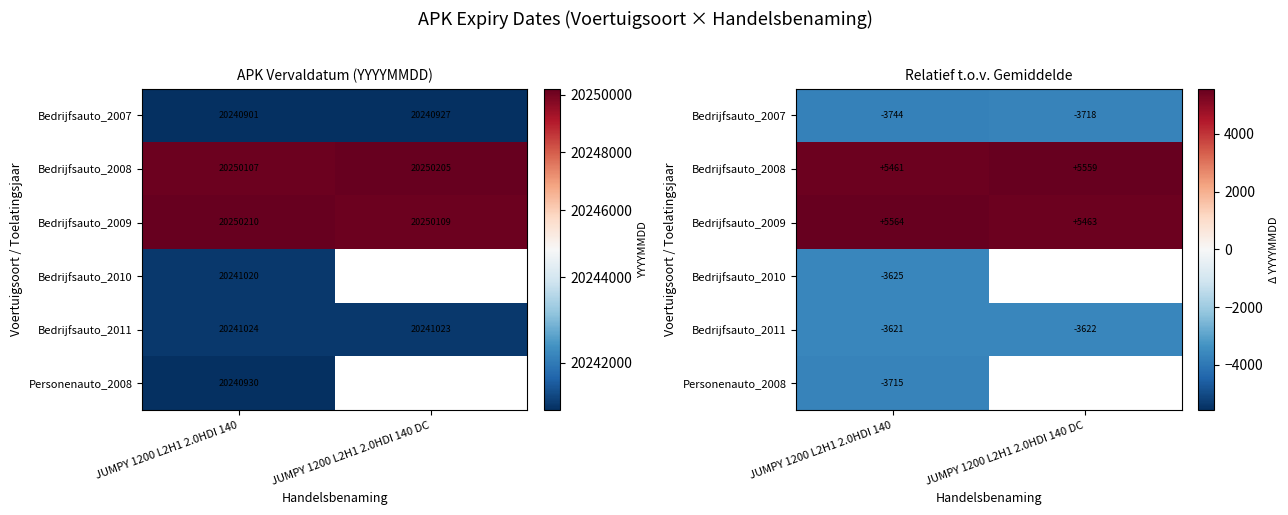

What is the difference between the Bedrijfsauto_2009 values at JUMPY 1200 L2H1 2.0HDI 140 and JUMPY 1200 L2H1 2.0HDI 140 DC?

101.0